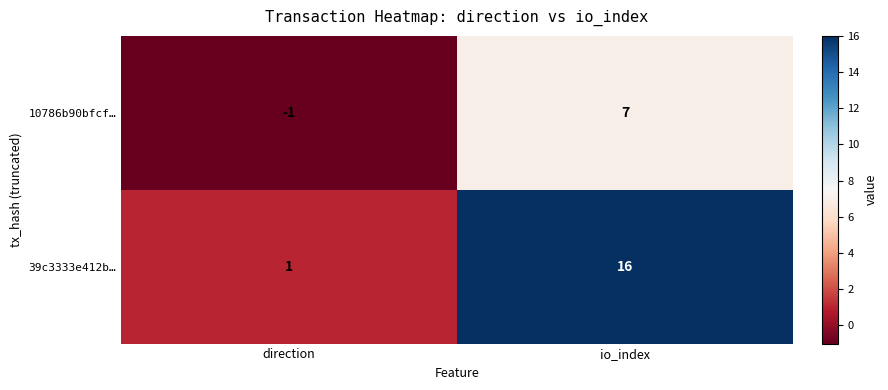

Read the 39c3333e412b… value at io_index.

16